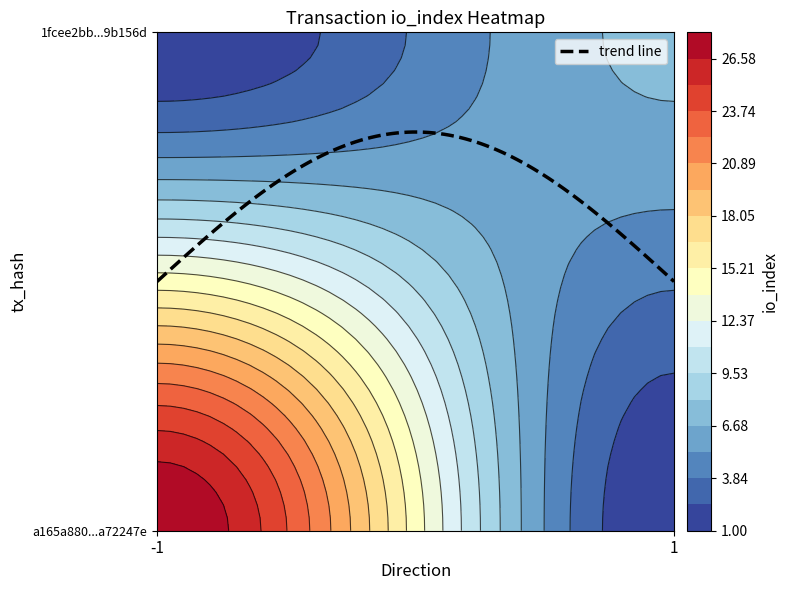

Is it true that a165a880a4bef17d38fd44940eea3187a72247e equals -1 at direction?

True